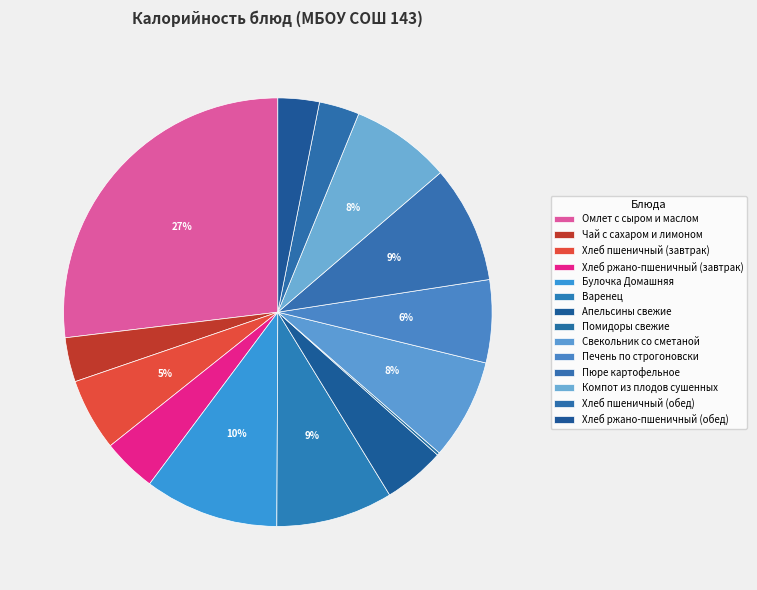

What percentage do Хлеб пшеничный (завтрак) and Хлеб пшеничный (обед) together represent?

8.5%